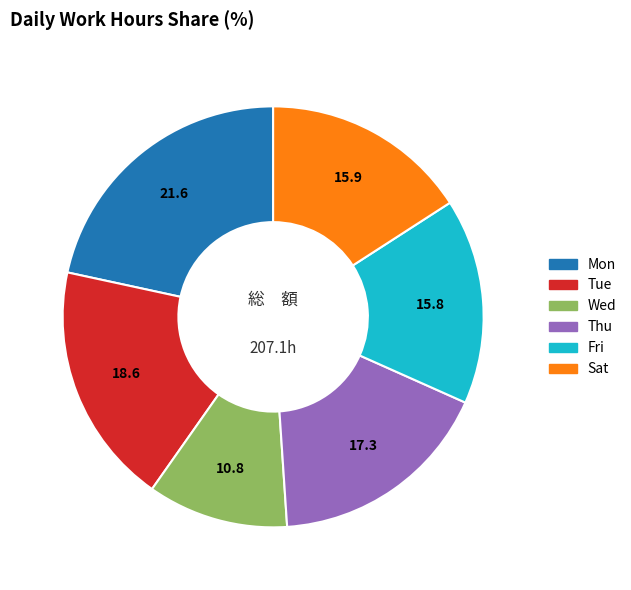

Is there a majority slice in this chart?

No